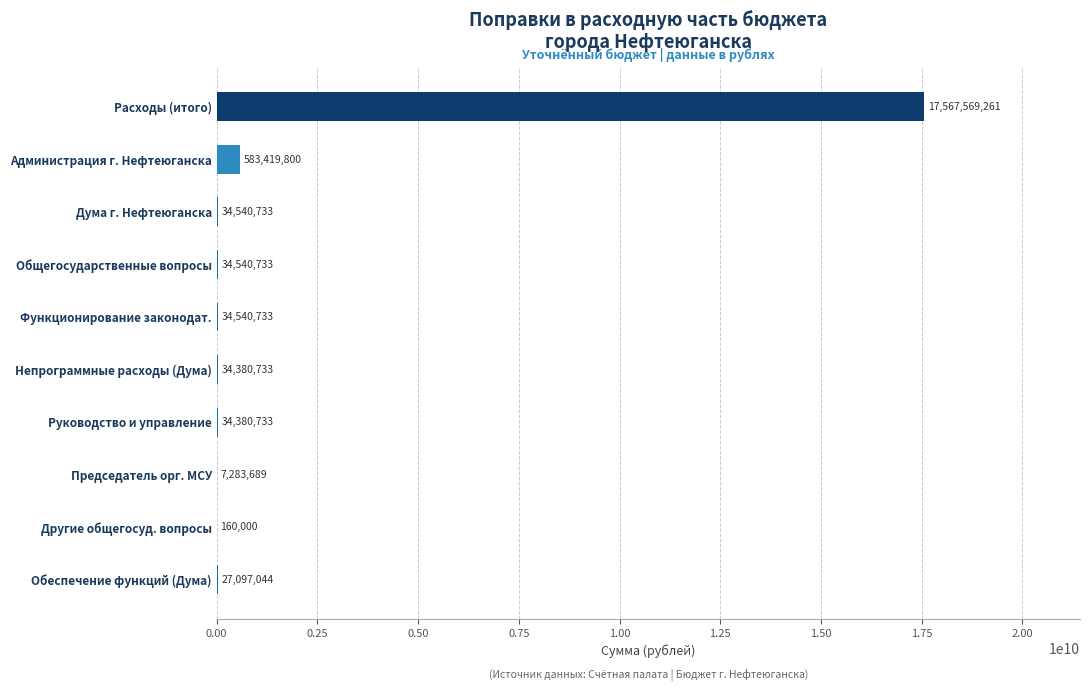

The value at Общегосударственные вопросы is 34540733.0. True or false?

True